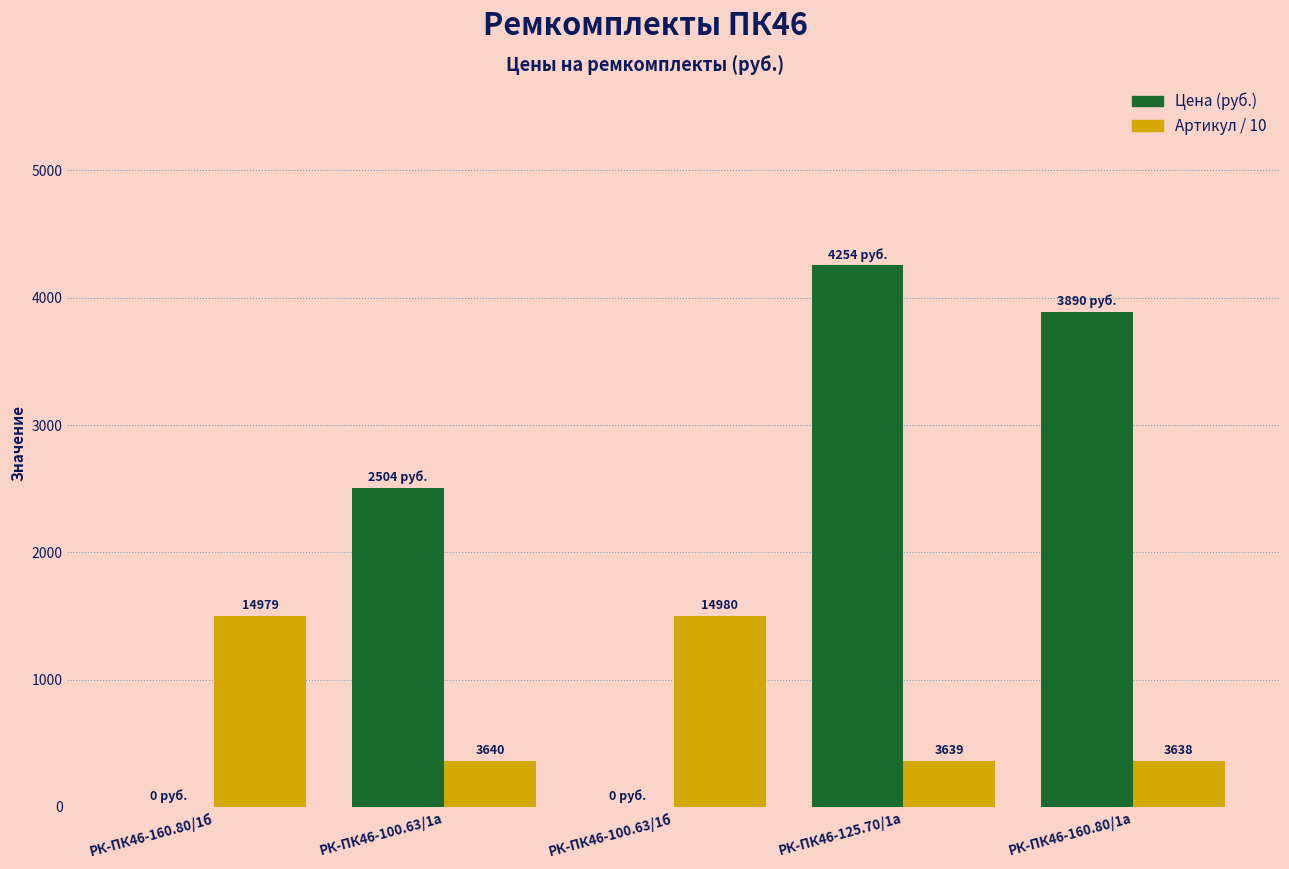

What are all the series names shown in the legend?

Цена (руб.), Артикул / 10